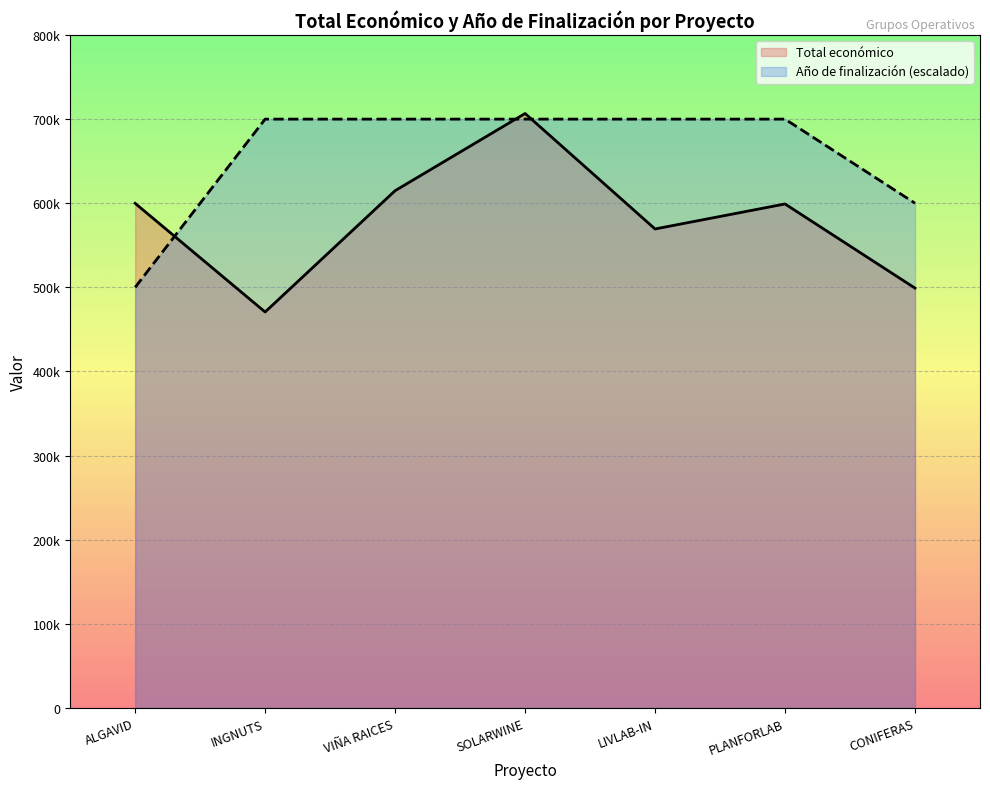

What are all the series names shown in the legend?

Total económico, Año de finalización (escalado)